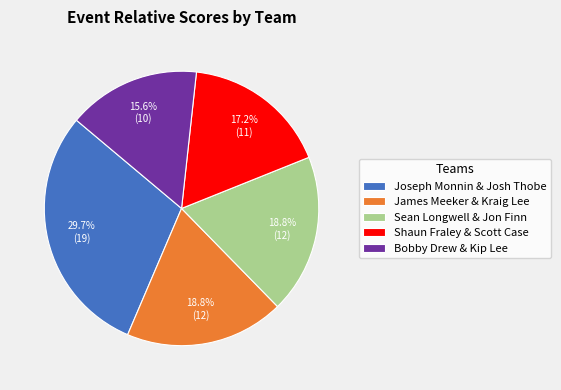

Combined, do Shaun Fraley & Scott Case and James Meeker & Kraig Lee account for over 50%?

No